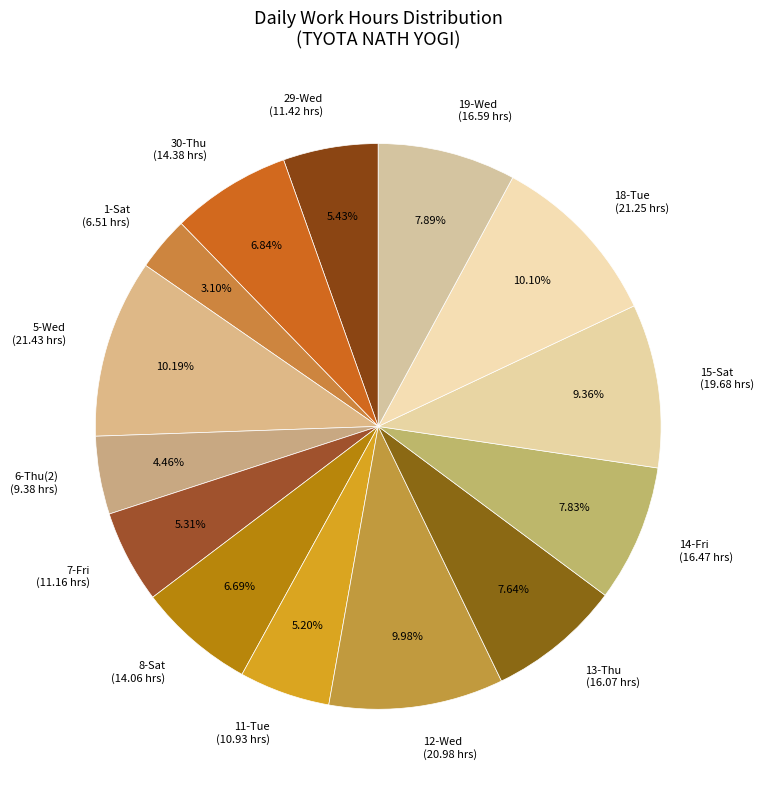

Does 8-Sat represent more than half of the total?

No